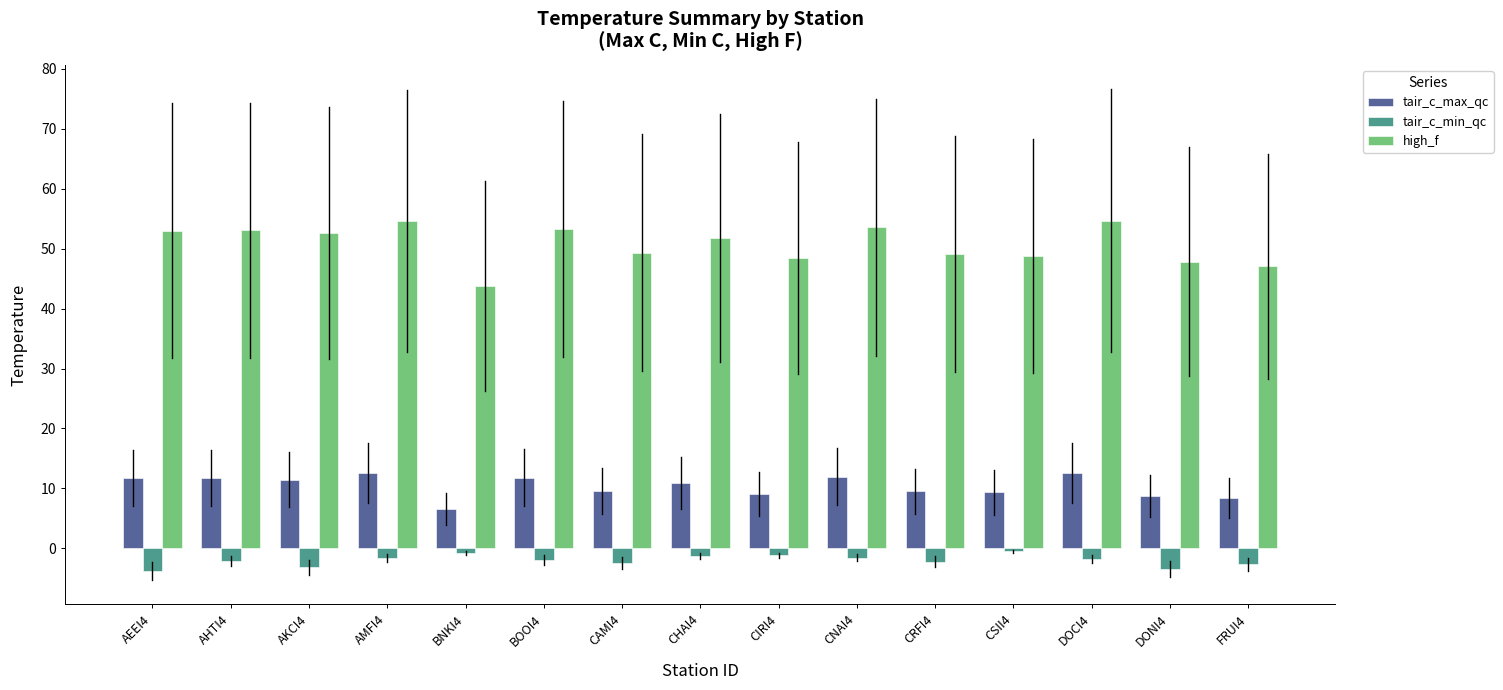

What is the value of the tair_c_max_qc bar at the 7th from the left?

9.6